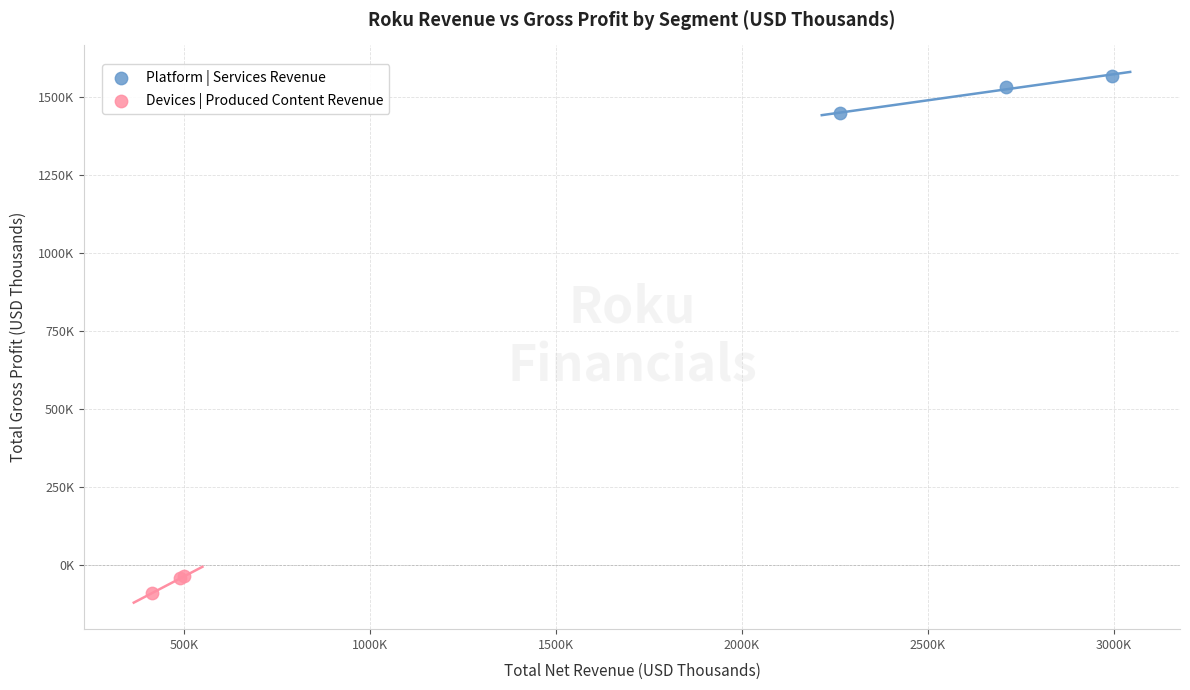

Which series has the largest Y range (max minus min)?

Platform | Services Revenue